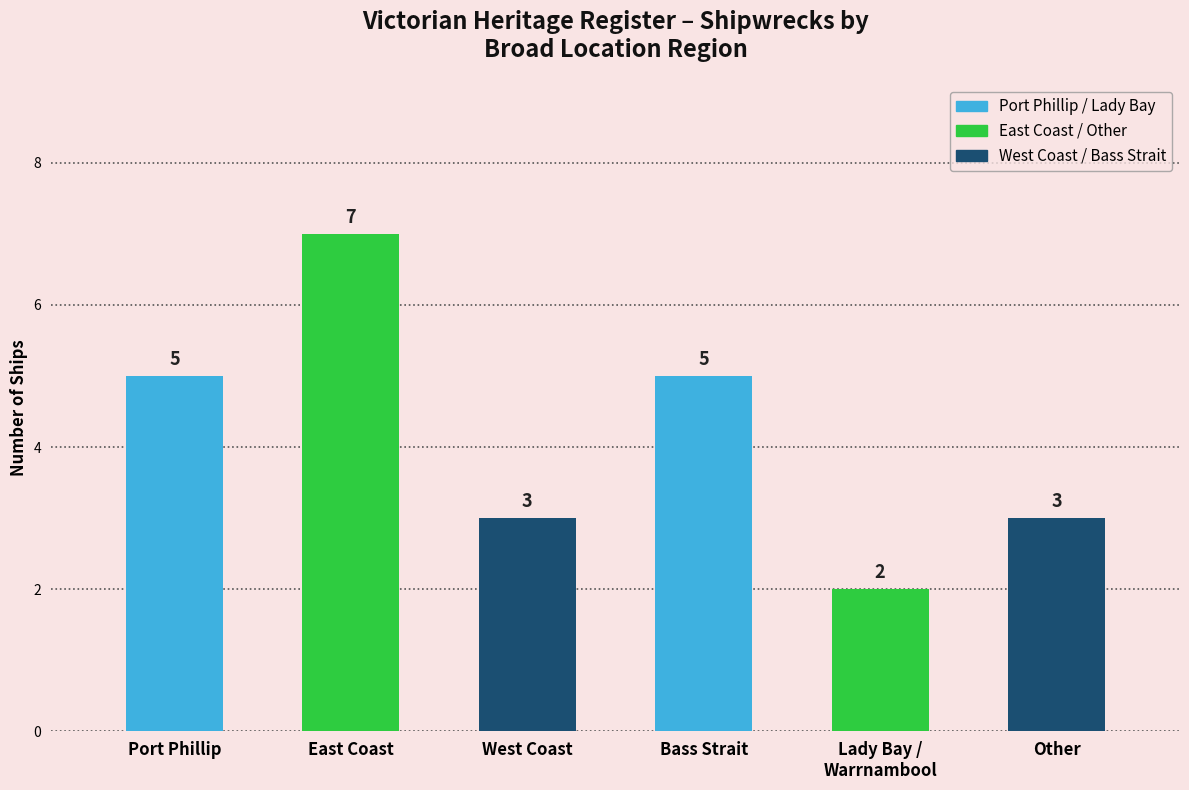

What is the approximate value at Port Phillip?

5